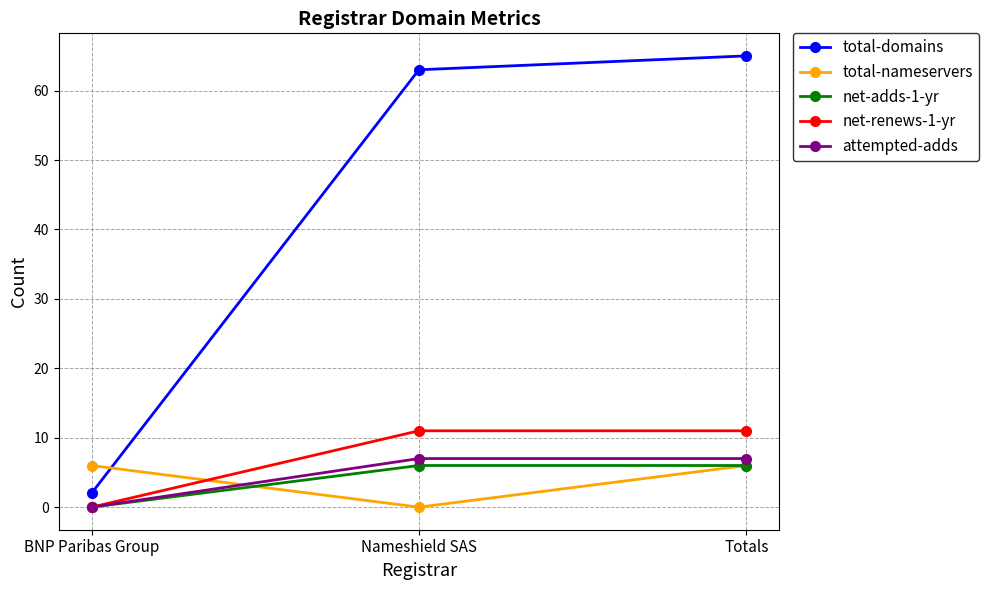

Count the total-nameservers values in the range 0 to 6.

3